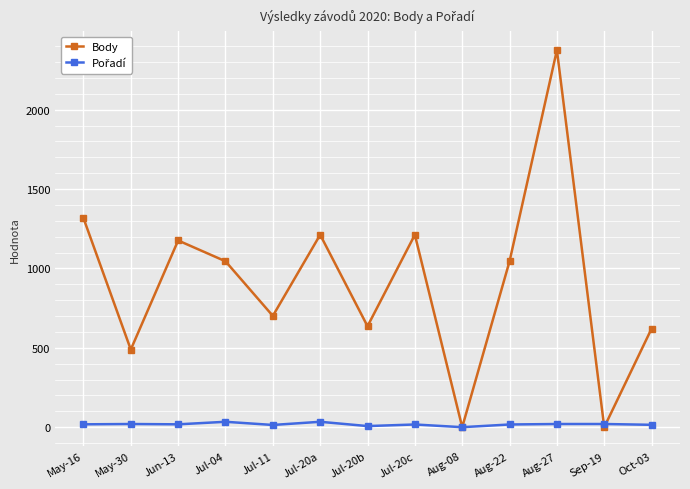

In Body, how many points are higher than both neighbors (excluding endpoints)?

4